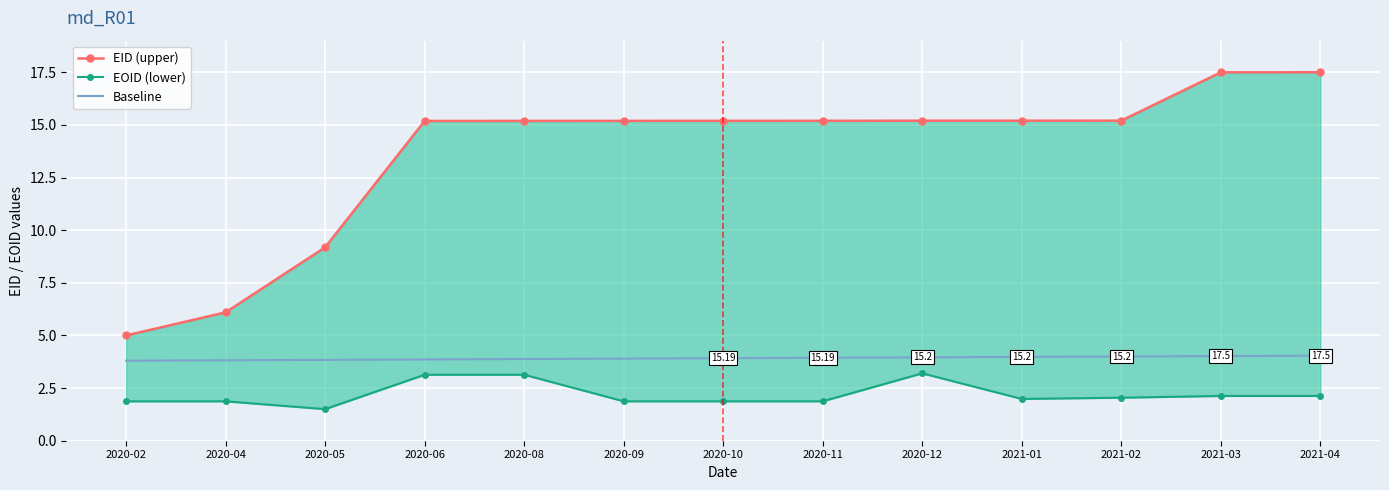

True or false: EID (upper) and EOID (lower) cross at least once.

False